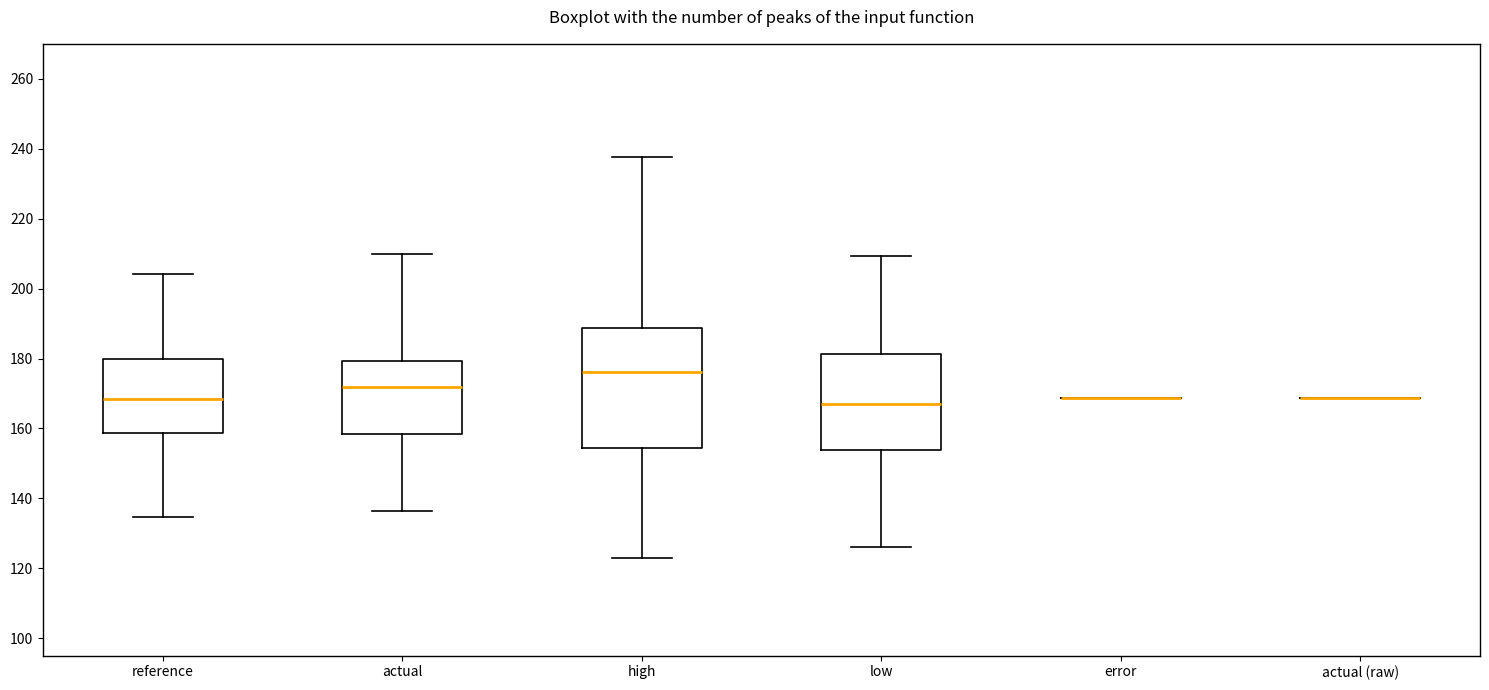

Comparing the boxes themselves (not the whiskers), which one is the tallest?

high